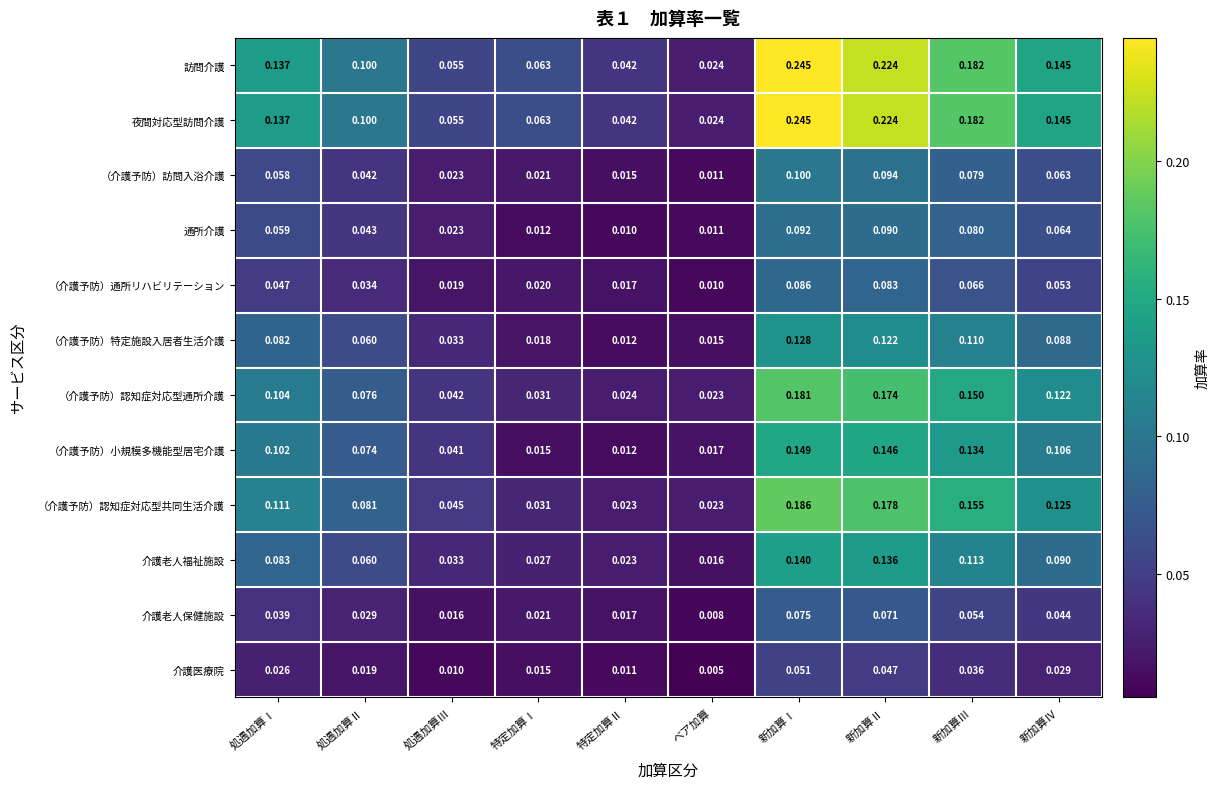

Count the number of categories in the chart.

10